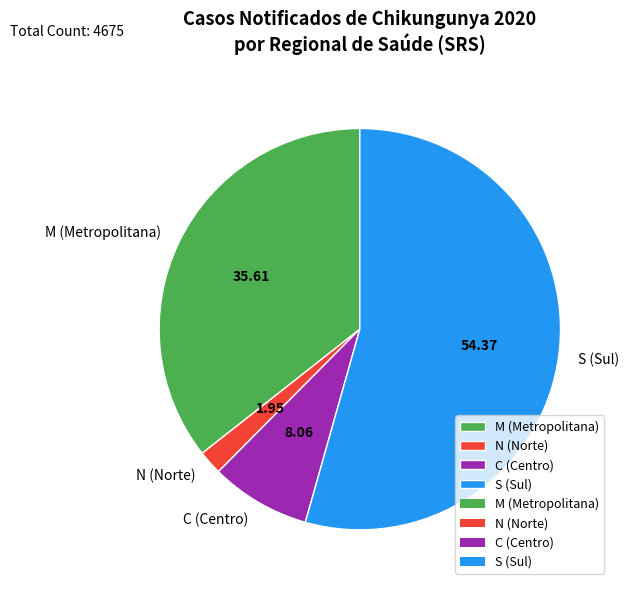

Is there a majority slice in this chart?

Yes